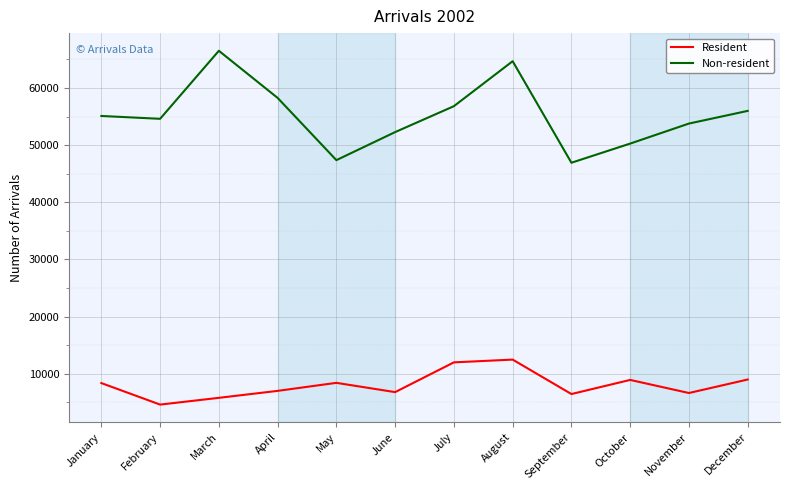

True or false: Non-resident and Resident intersect in this chart.

False